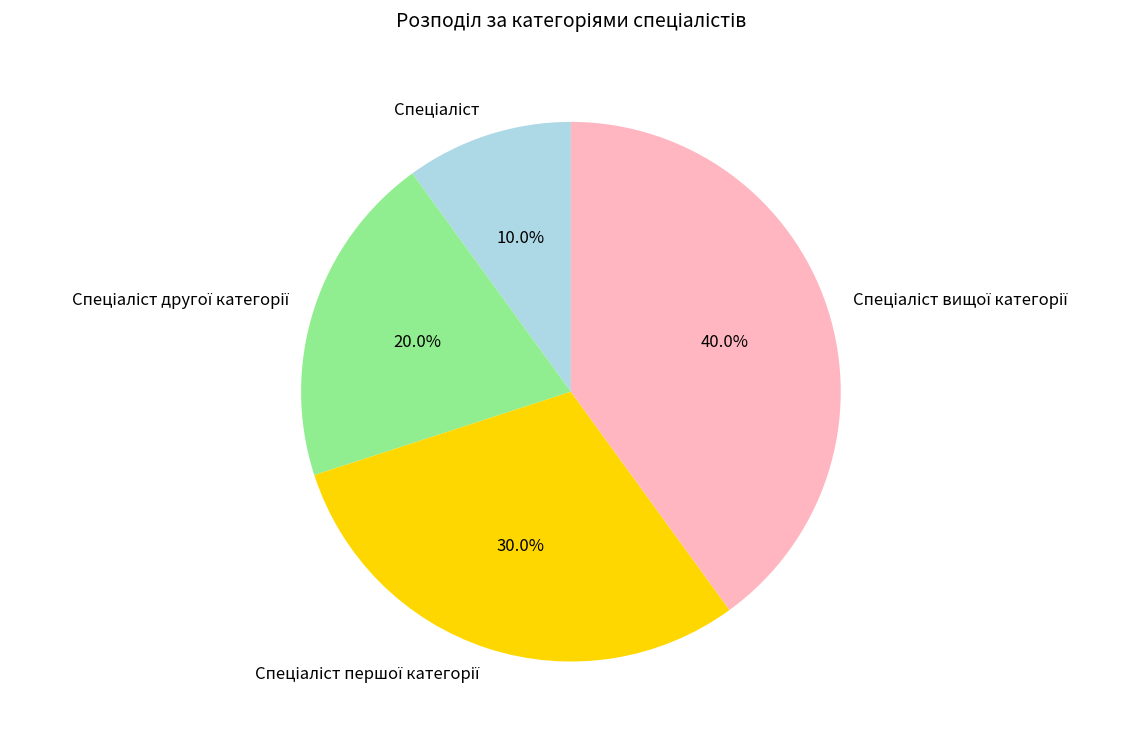

Count the number of slices in the pie.

4